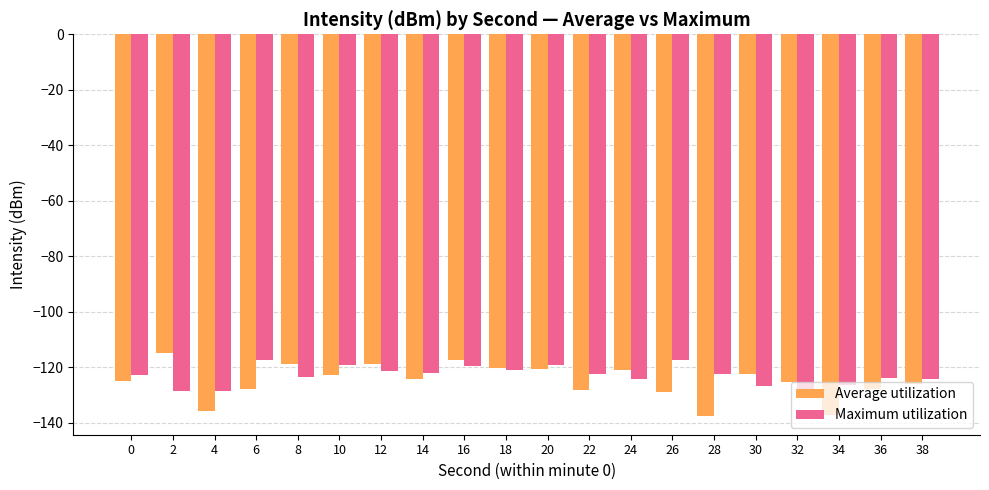

The value of Average utilization at 36 is -127.8. True or false?

True